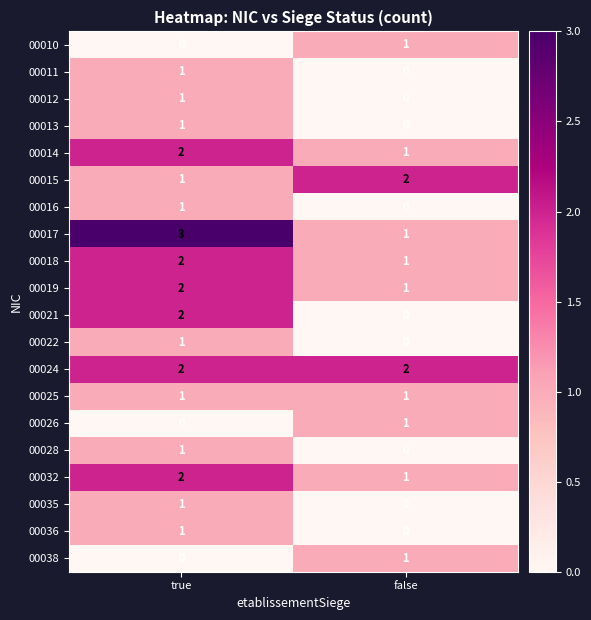

What is the sum of all 00024 values?

4